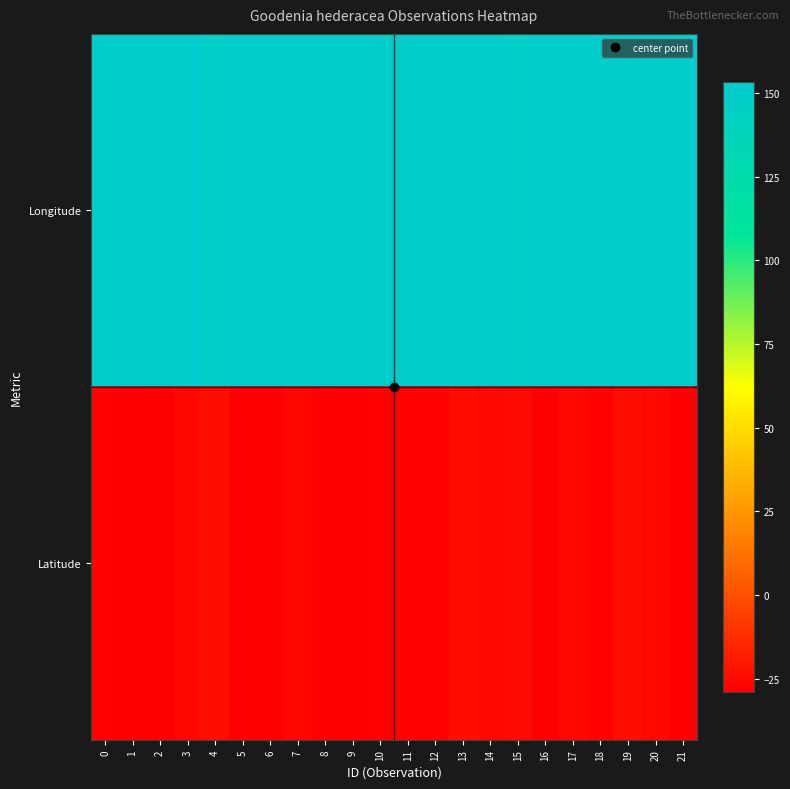

List the series in order of their overall mean, highest first.

row_0, row_1